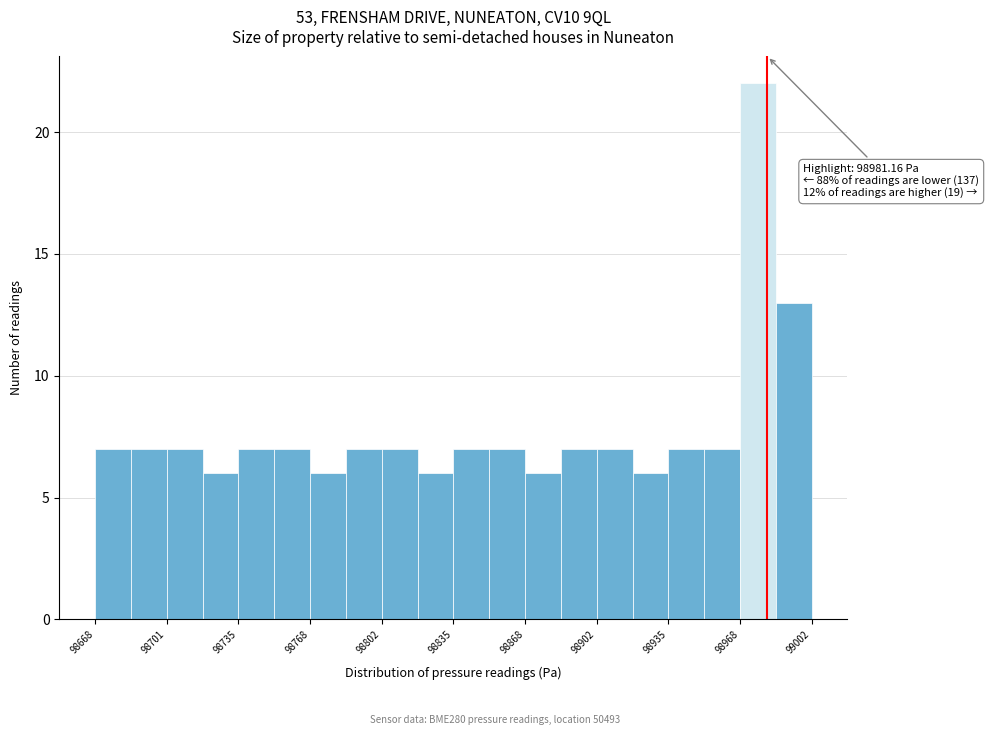

Read against the x-axis, roughly where is the centre of the tallest bar?

98975